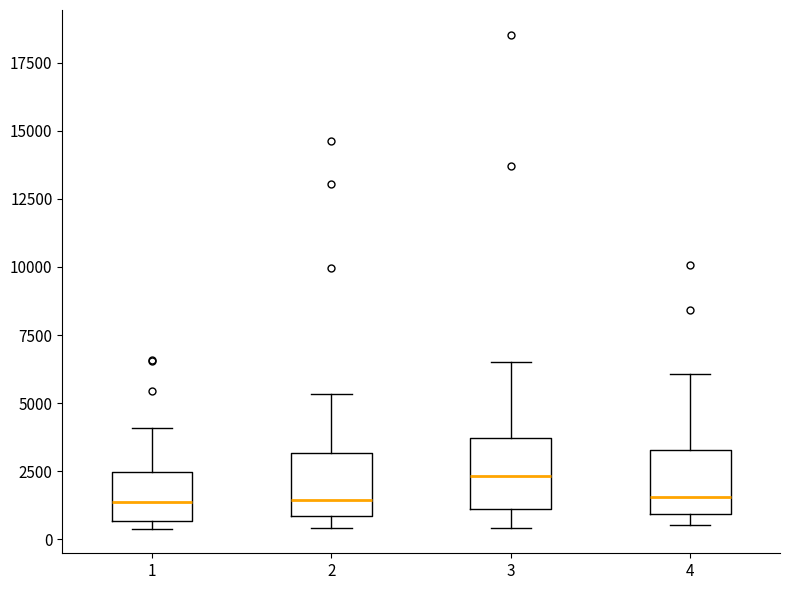

Reading left to right, transcribe this box plot: for each box, give where its median line is, the range the box spans, and where its two whiskers end, as read against the y-axis. The values are not printed on the chart, so give them approximately, as read against the axis.

1: median 1500, box 500 to 2500, whiskers 500 (just below the box's lower edge) to 4000
2: median 1500, box 1000 to 3000, whiskers 500 to 5500
3: median 2500, box 1000 to 3500, whiskers 500 to 6500
4: median 1500, box 1000 to 3500, whiskers 500 to 6000